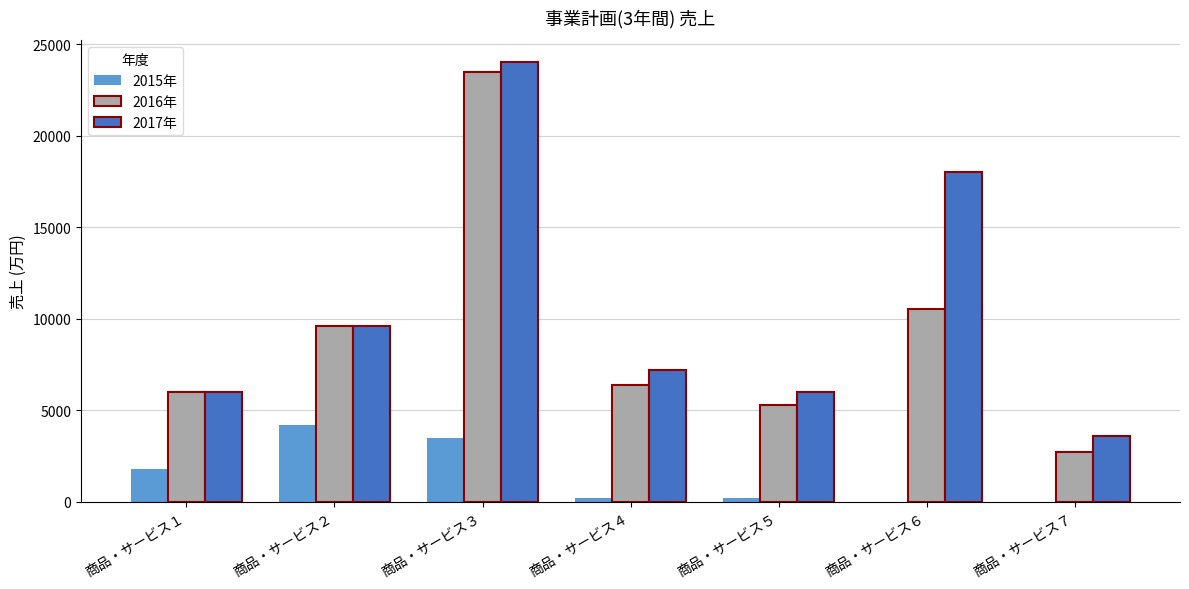

Which category has the highest value in the 2015年 series?

商品・サービス２